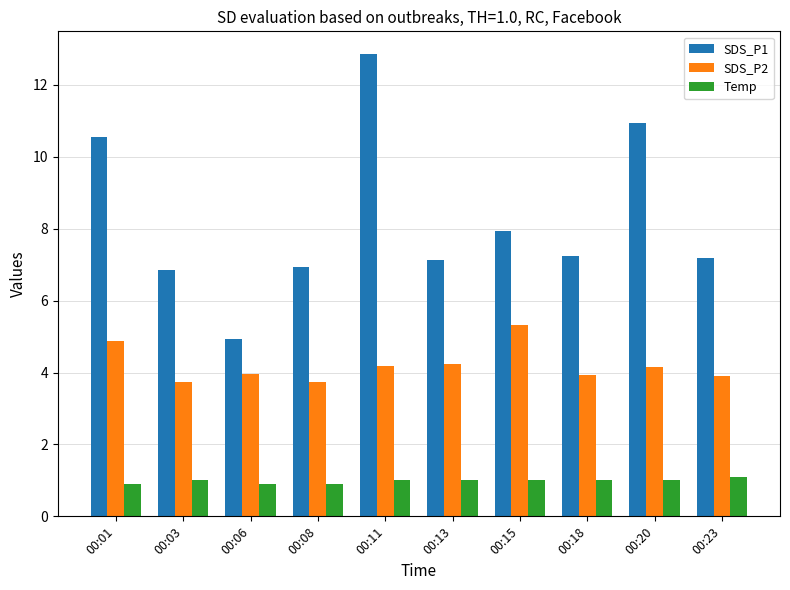

At how many categories does at least one series exceed 9?

3